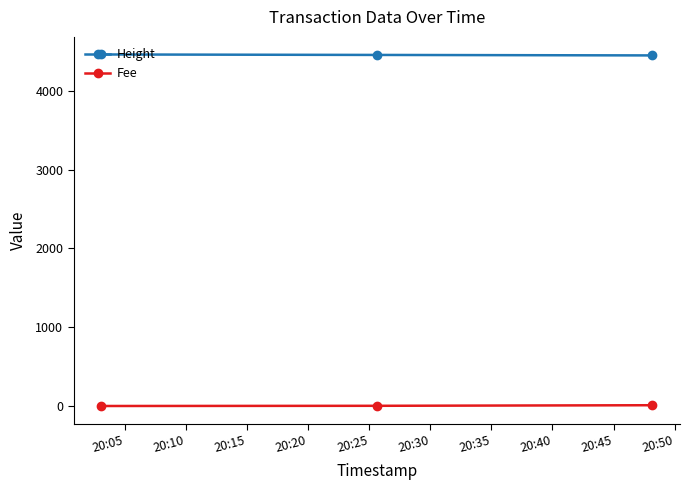

How many data points does each series have?

3